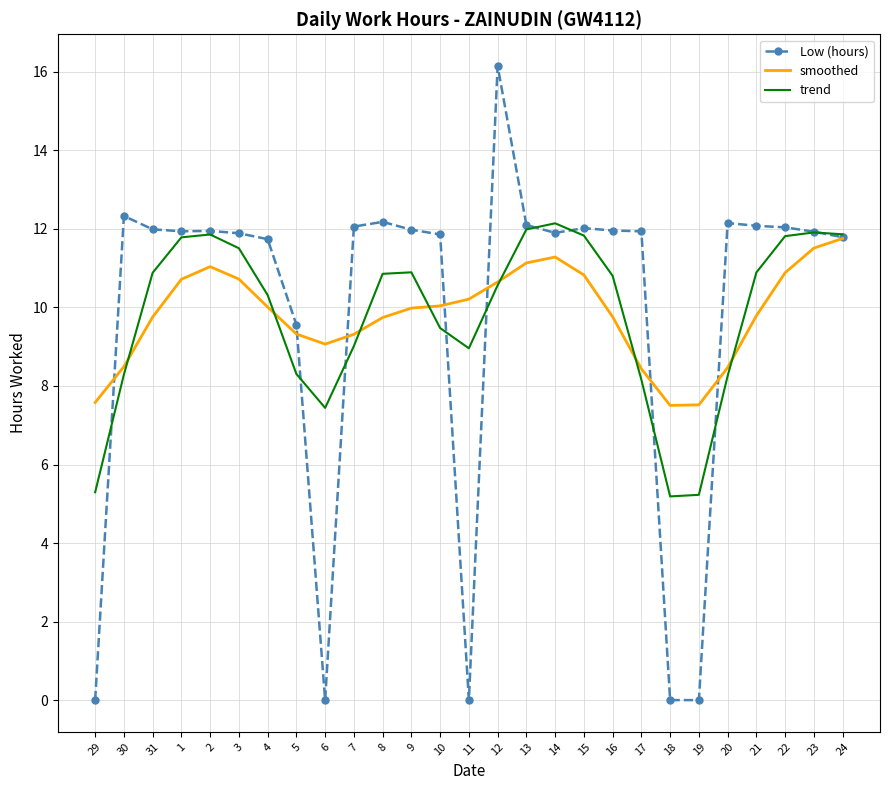

What is the difference between the highest and lowest values at 9?

2.0